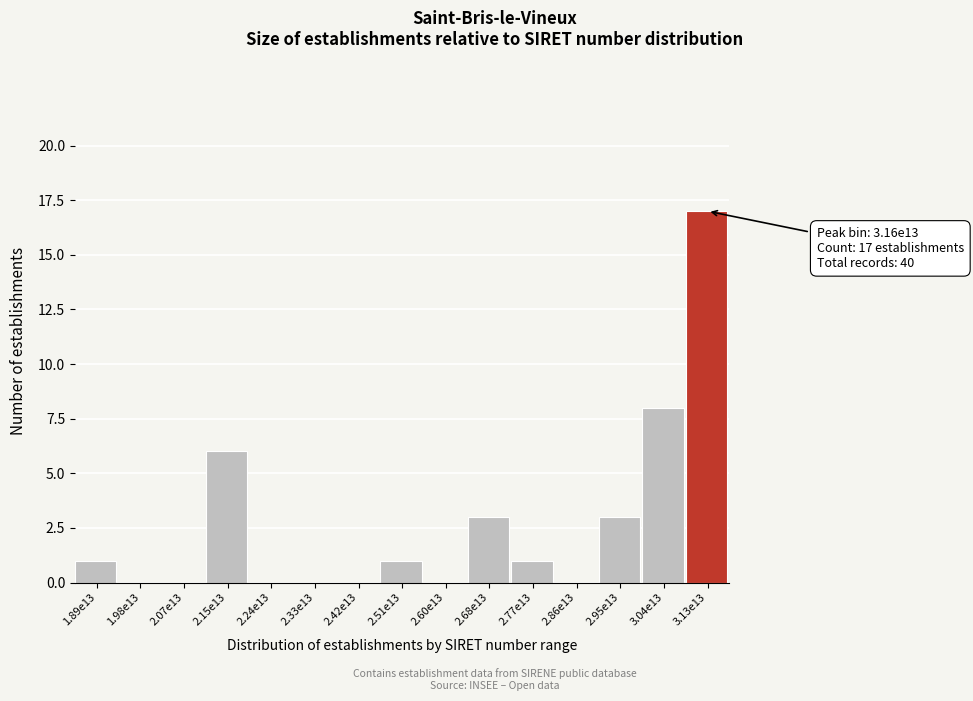

Reading right to left, what are all the values shown in this chart?

3.13e13=17	3.04e13=8	2.95e13=3	2.86e13=0	2.77e13=1	2.68e13=3	2.60e13=0	2.51e13=1	2.42e13=0	2.33e13=0	2.24e13=0	2.15e13=6	2.07e13=0	1.98e13=0	1.89e13=1